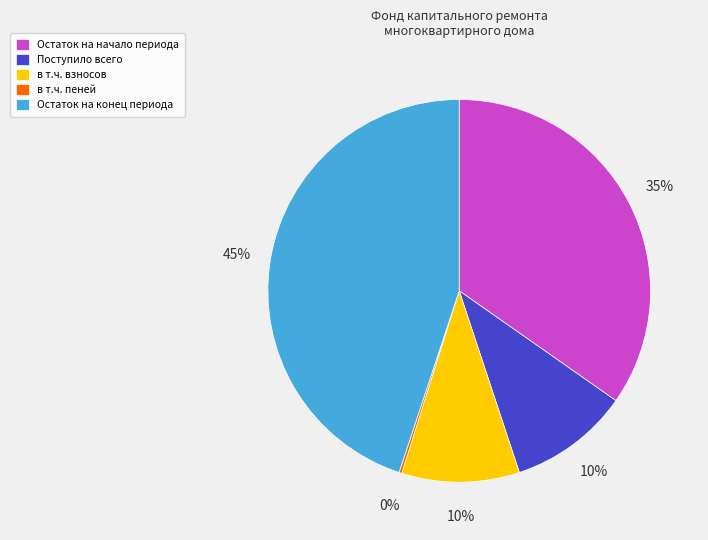

Which slice is the largest?

Остаток на конец периода